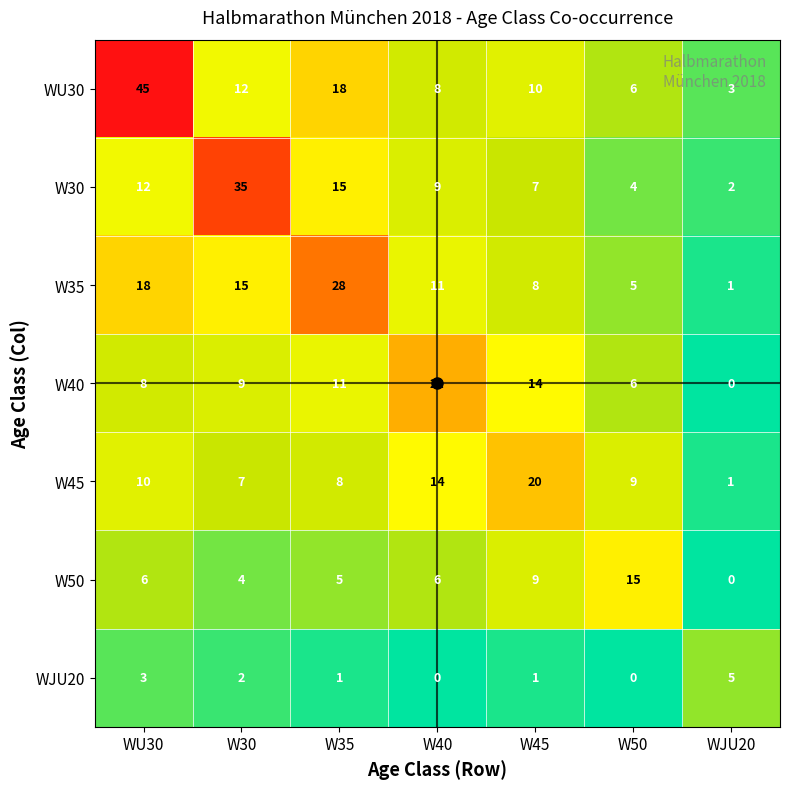

Rank the series at W30 from lowest to highest value.

WJU20, W50, W45, W40, WU30, W35, W30